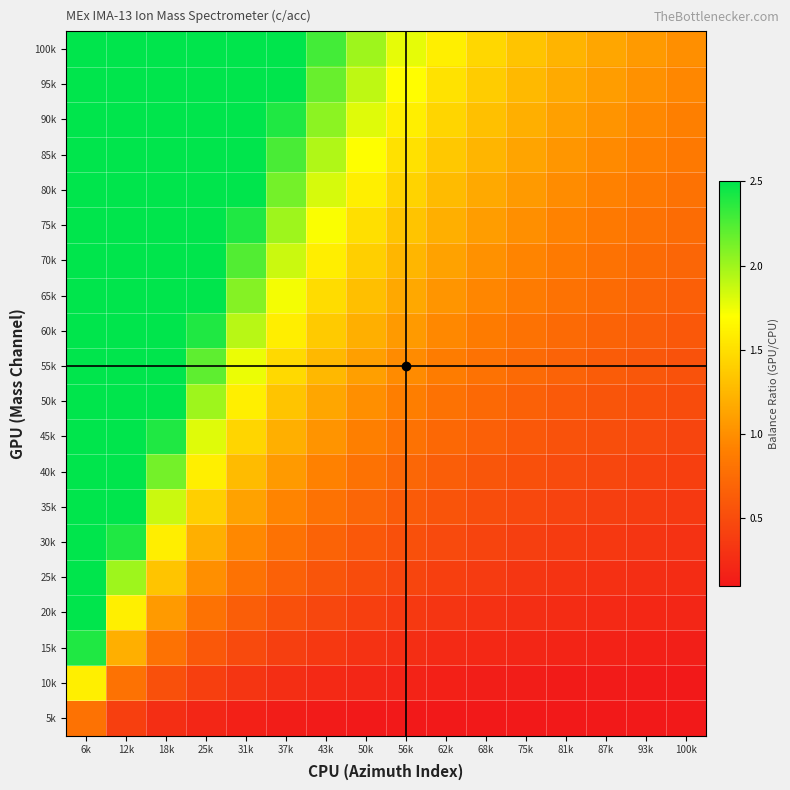

What is the total value across all series at 18k?

56.0